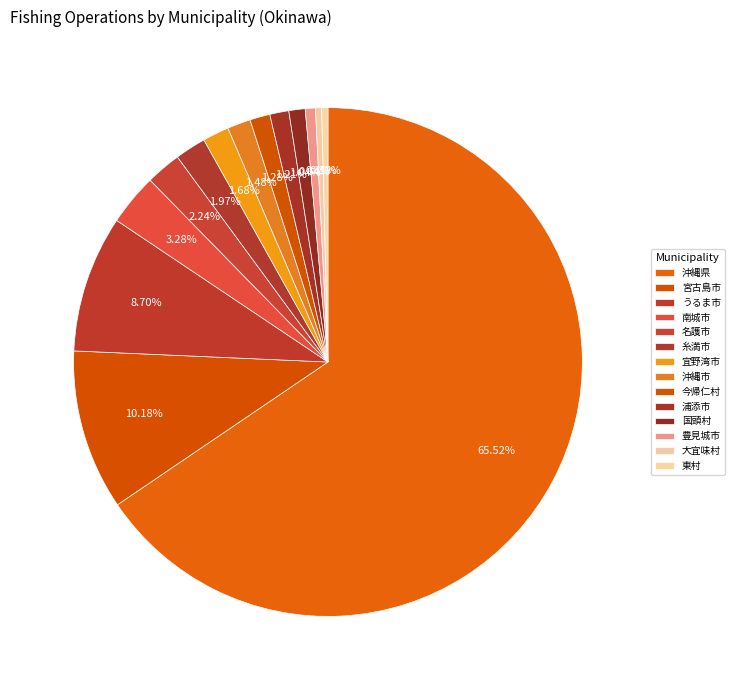

How many slices are in this pie chart?

14